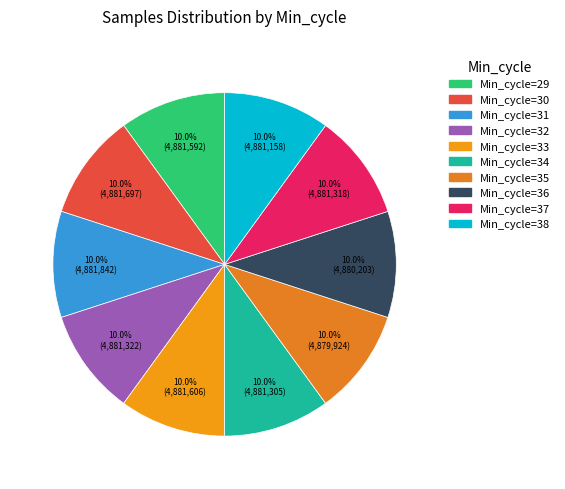

How many segments does this pie chart have?

10